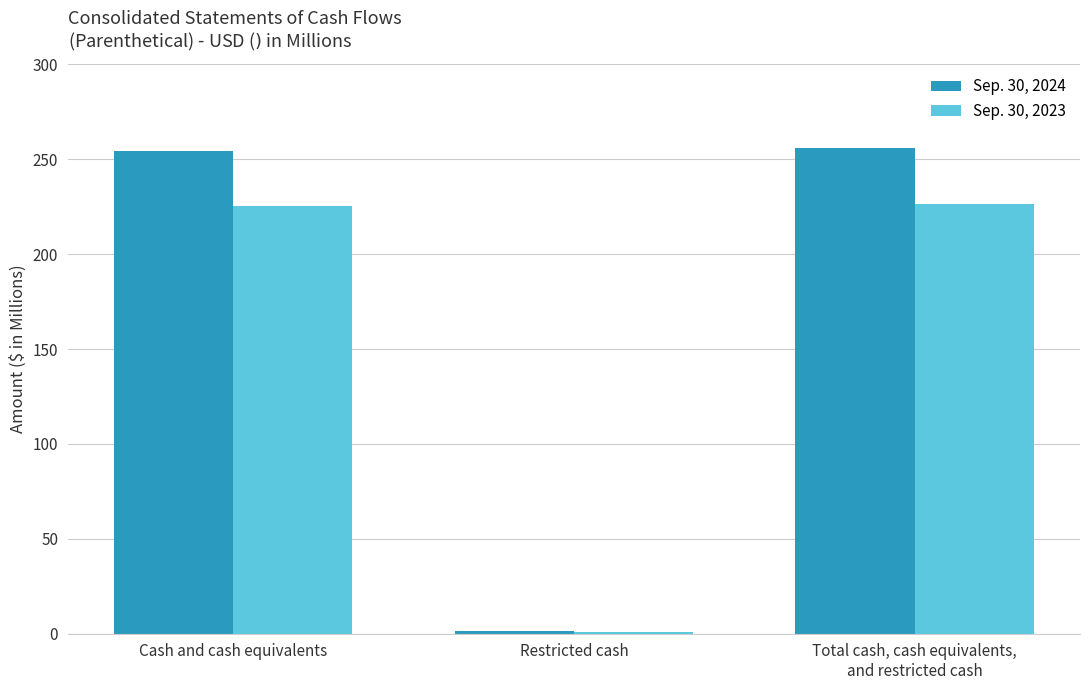

True or false: Sep. 30, 2024 has a value of 1.3 at Restricted cash.

True